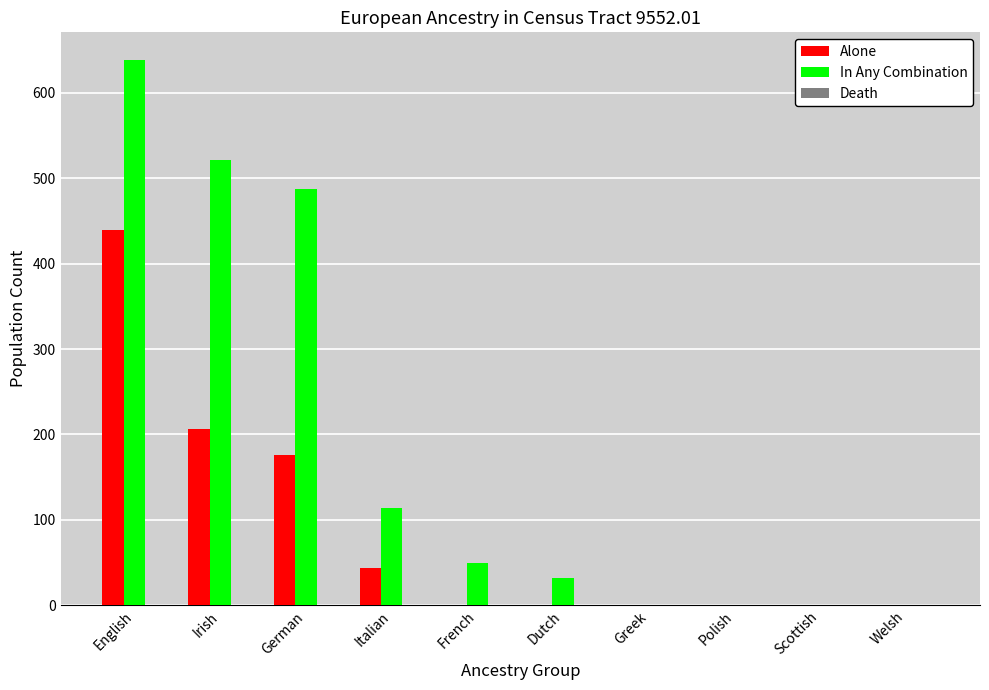

What is the approximate value of Alone at Italian, to the nearest 50?

50